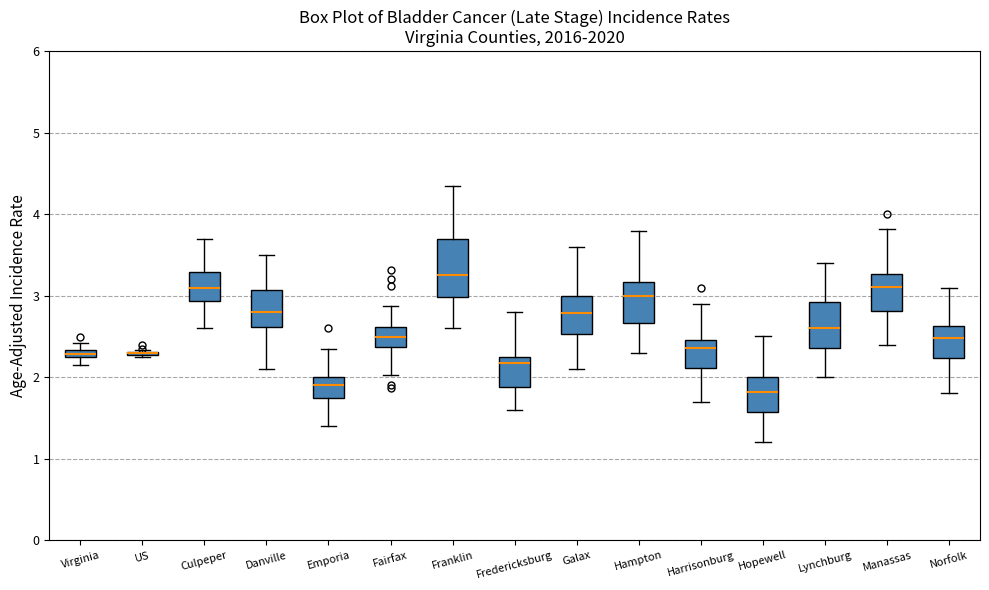

Where is the upper edge of the box for Virginia on the y-axis? The values are not printed on the chart, so give them approximately, as read against the axis.

2.3